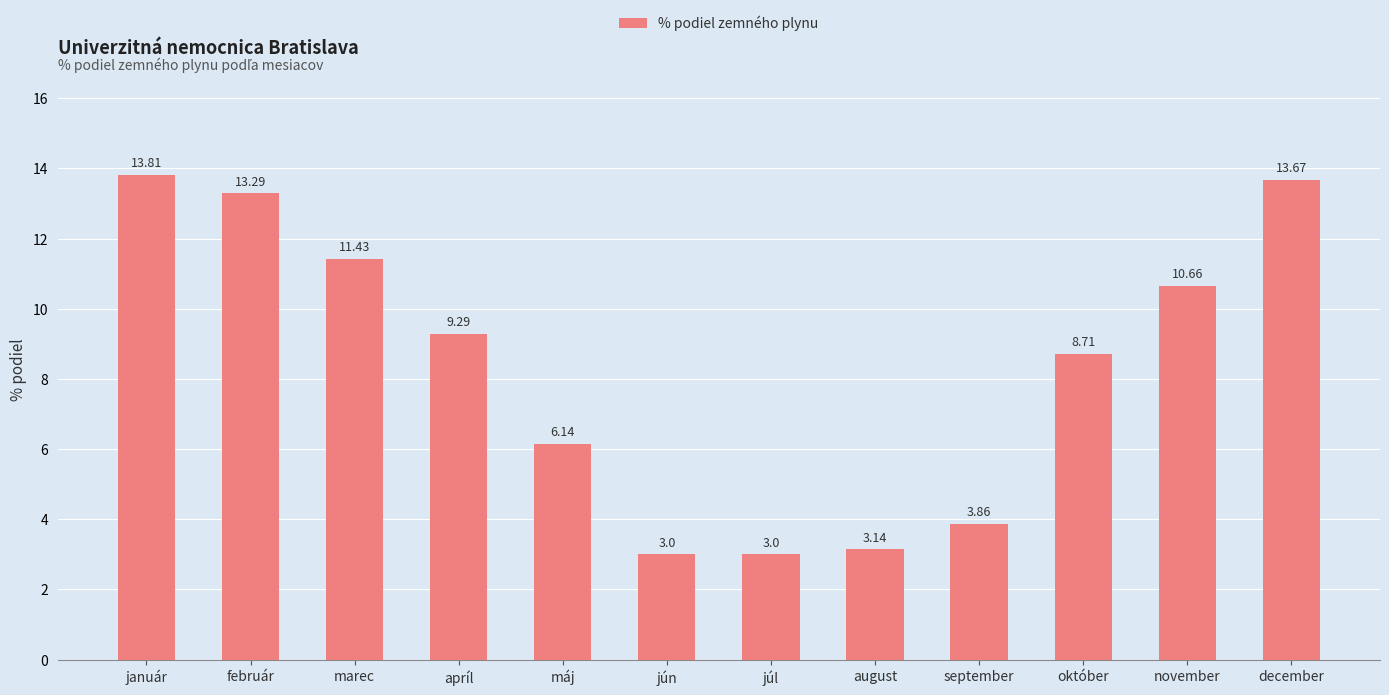

What is the label of the 1st bar from the left?

január